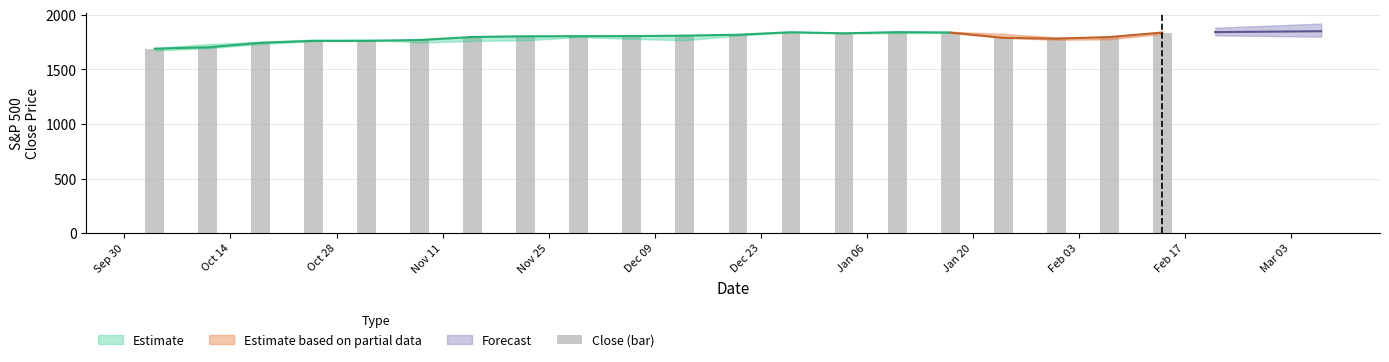

What is the ratio of the value at Jan 20 to the value at Dec 23?

1.0